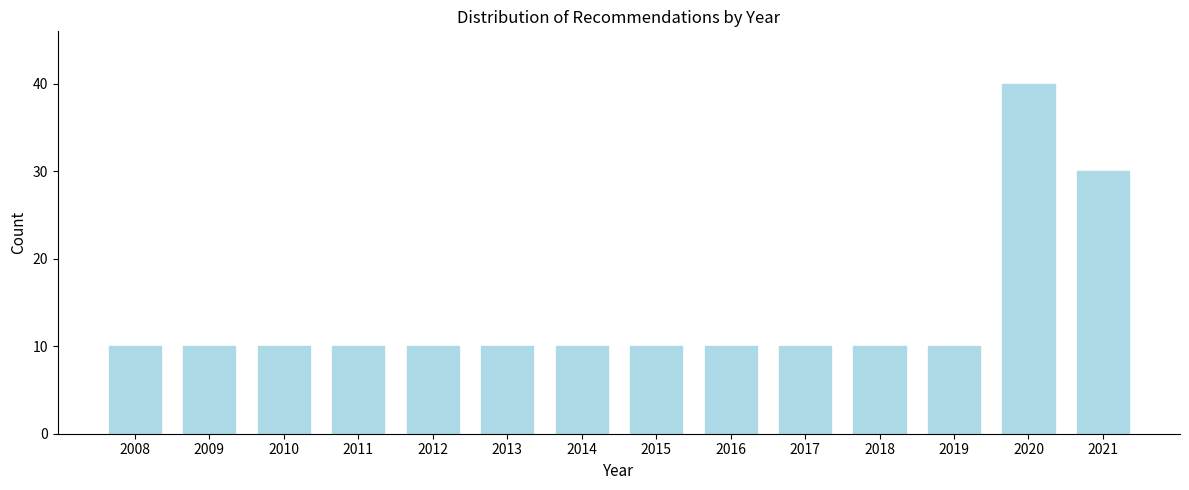

Reading right to left, list all the values displayed in this chart.

2021=30	2020=40	2019=10	2018=10	2017=10	2016=10	2015=10	2014=10	2013=10	2012=10	2011=10	2010=10	2009=10	2008=10